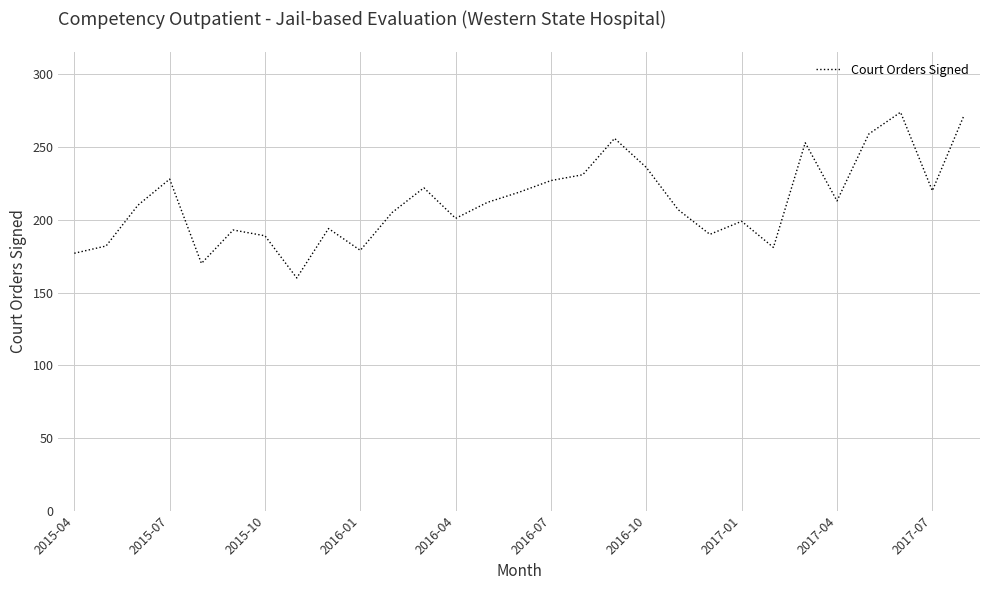

How many interior local valleys (lower than both neighbors) does the data have?

8